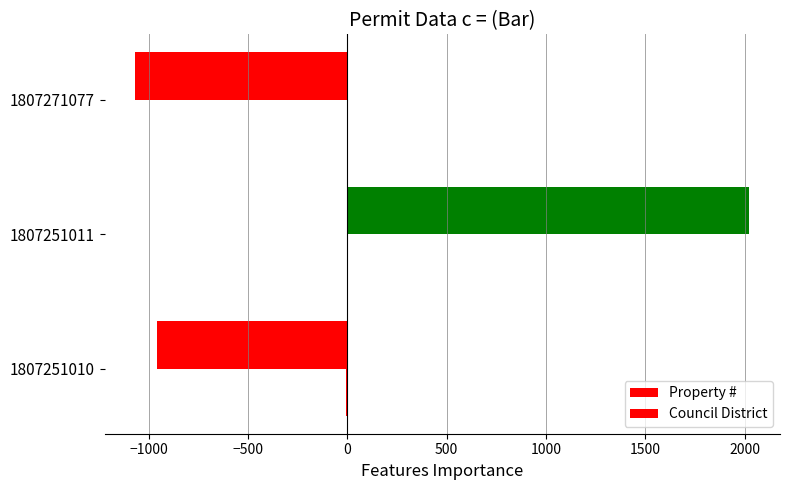

How many distinct data groups are displayed?

2